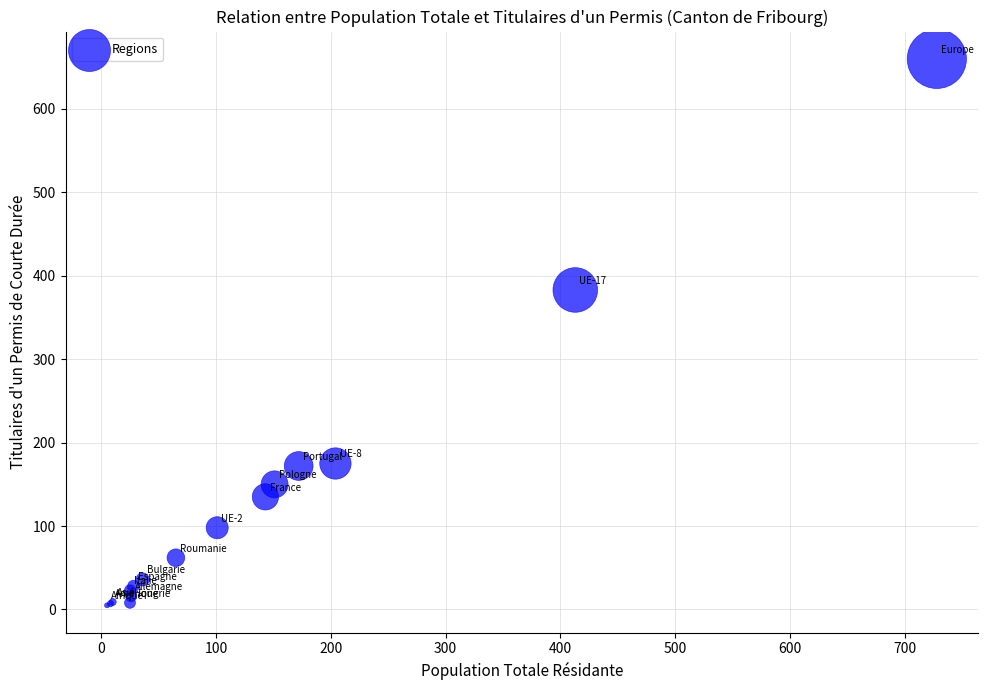

What Y value in the scatter plot is closest to 332?

383